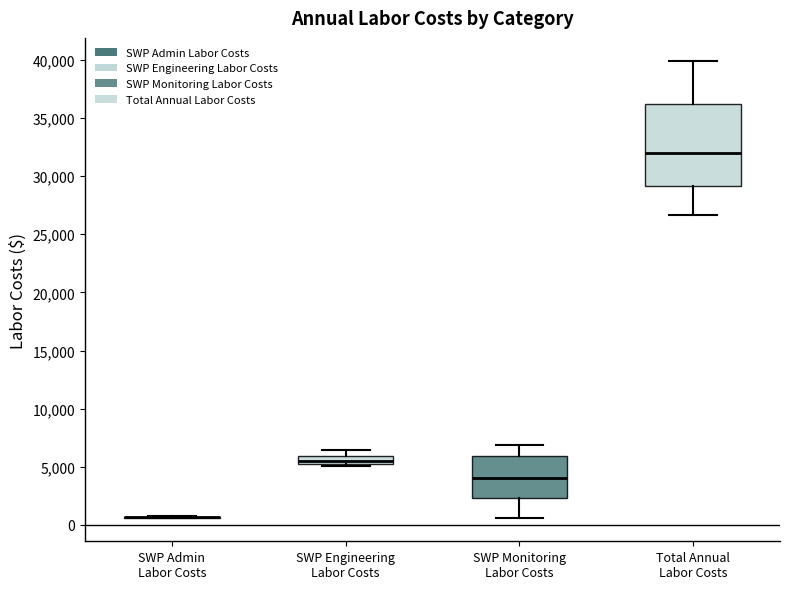

Where is the lower edge of the box for SWP Engineering Labor Costs on the y-axis? The values are not printed on the chart, so give them approximately, as read against the axis.

5500